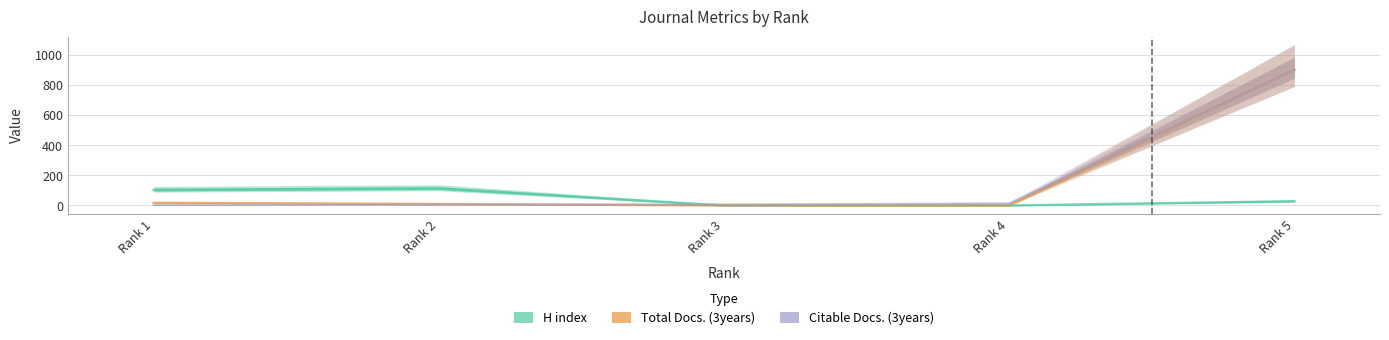

At which label is Total Docs. (3years) closest to 450?

Rank 1